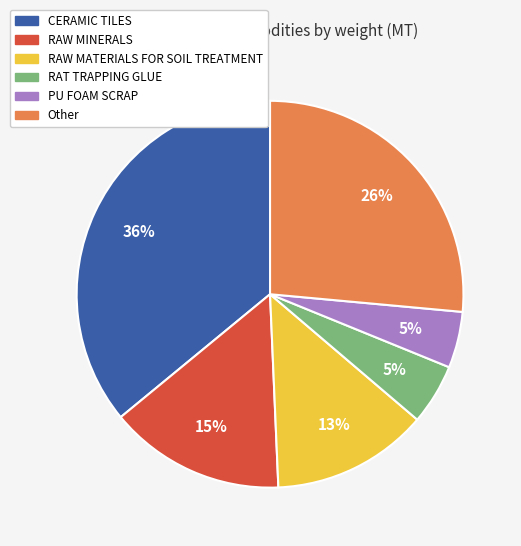

To the nearest percent, what is the average slice percentage?

17%